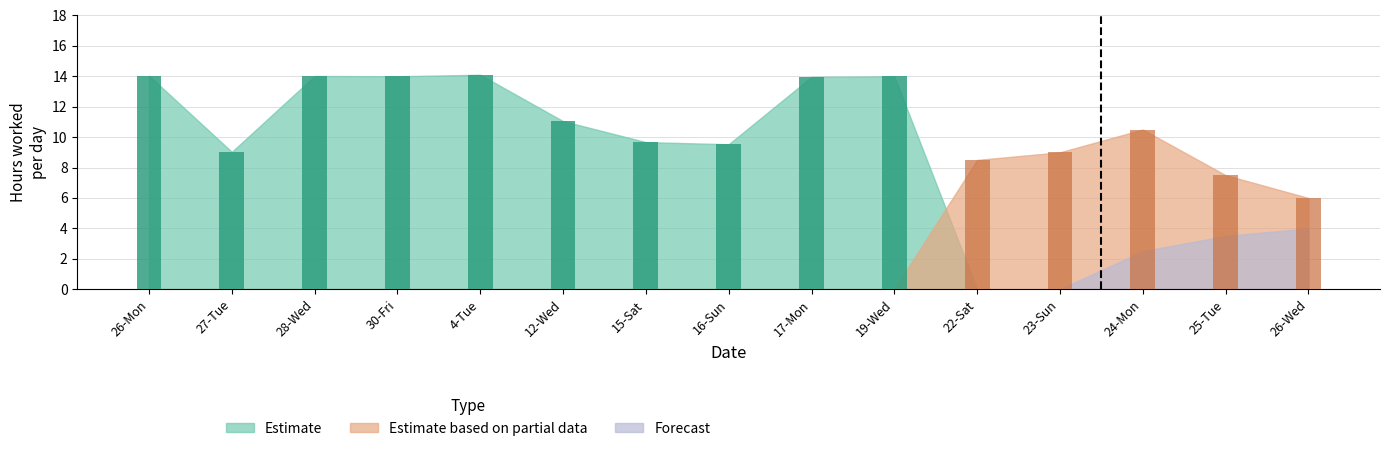

Which series has the largest total across all categories?

Estimate